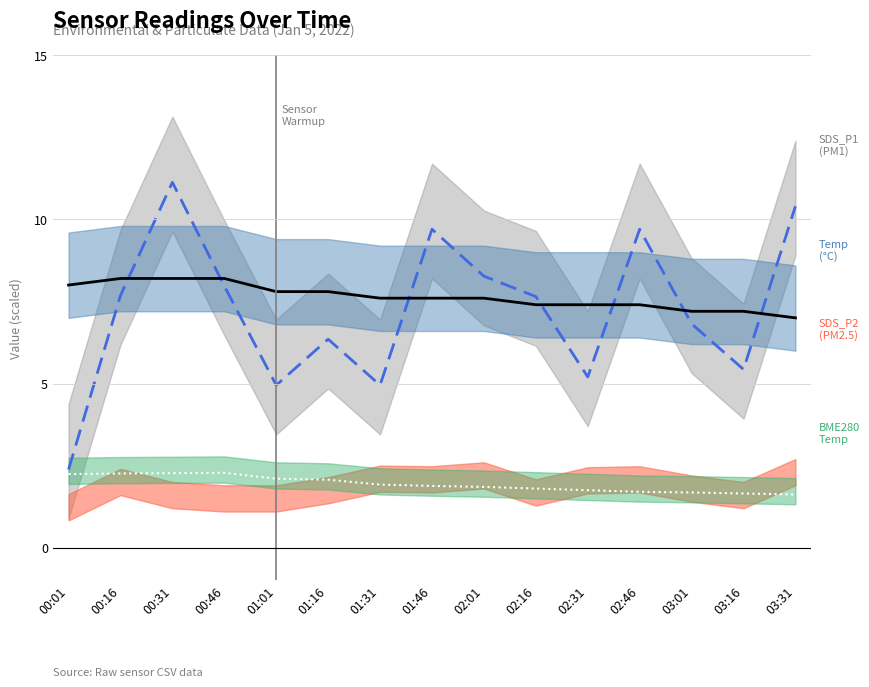

True or false: SDS_P1 center and BME280_temp center cross at least once.

False